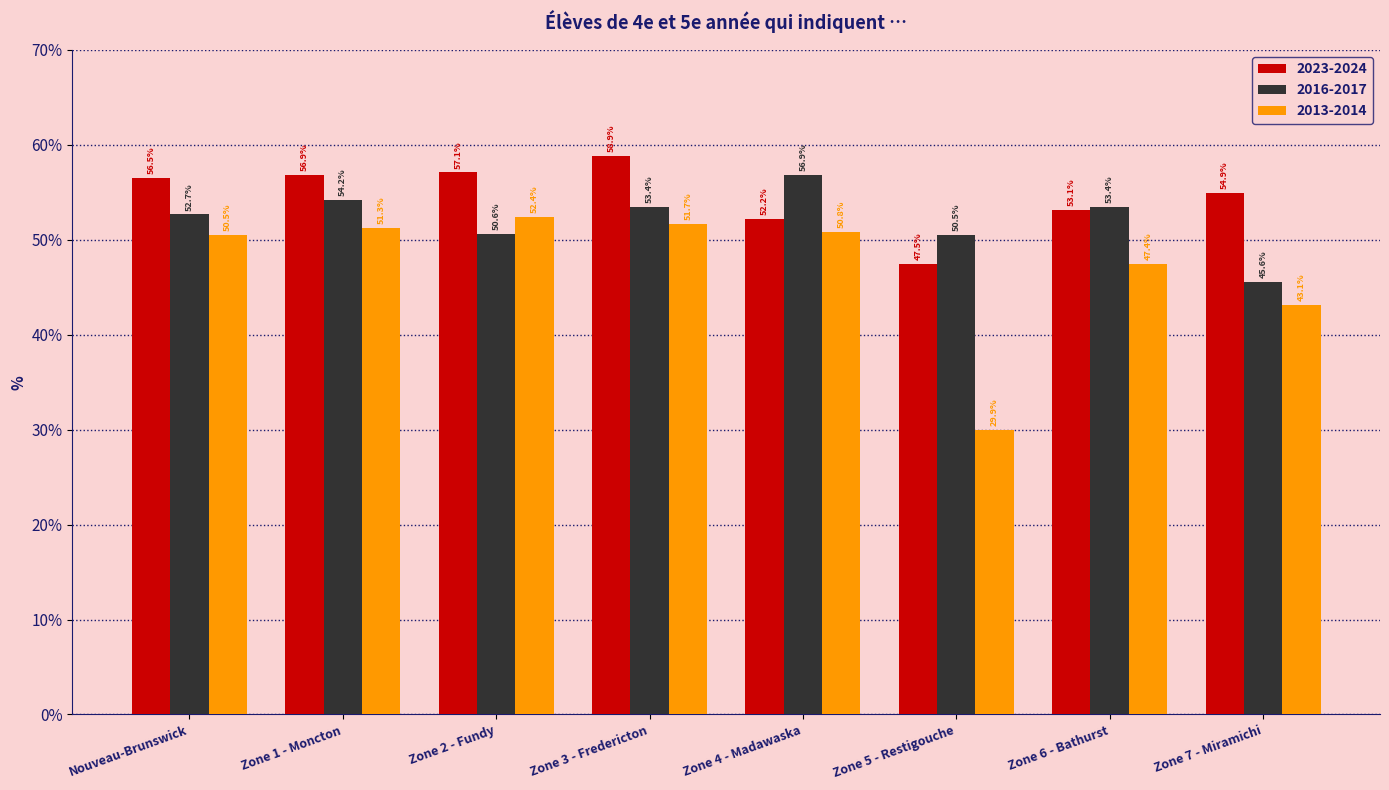

What is the difference between the maximum and minimum values in the 2023-2024 series?

11.4